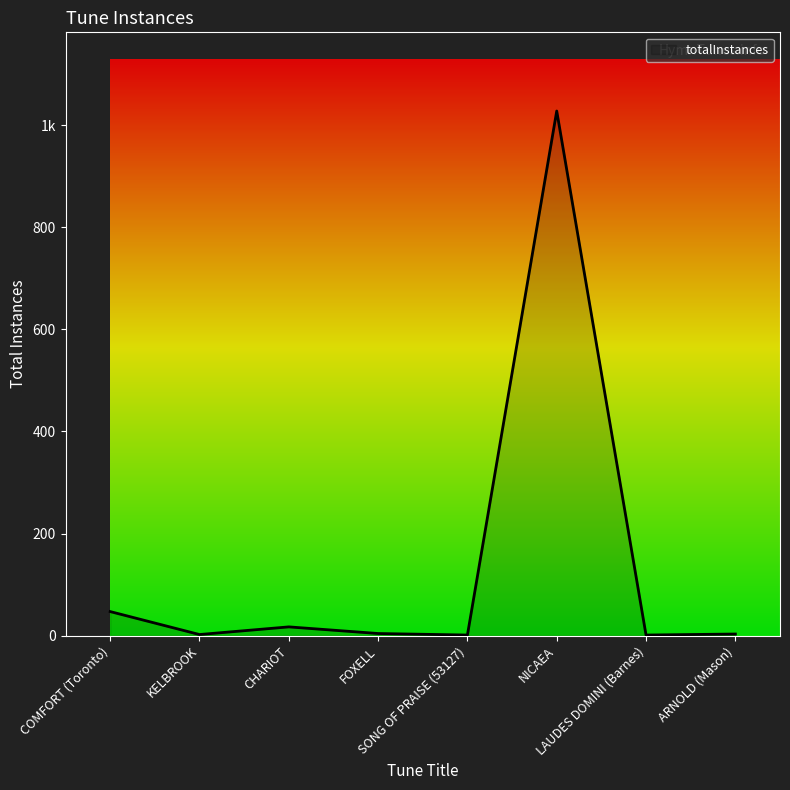

What is the difference between the values at FOXELL and ARNOLD (Mason)?

1